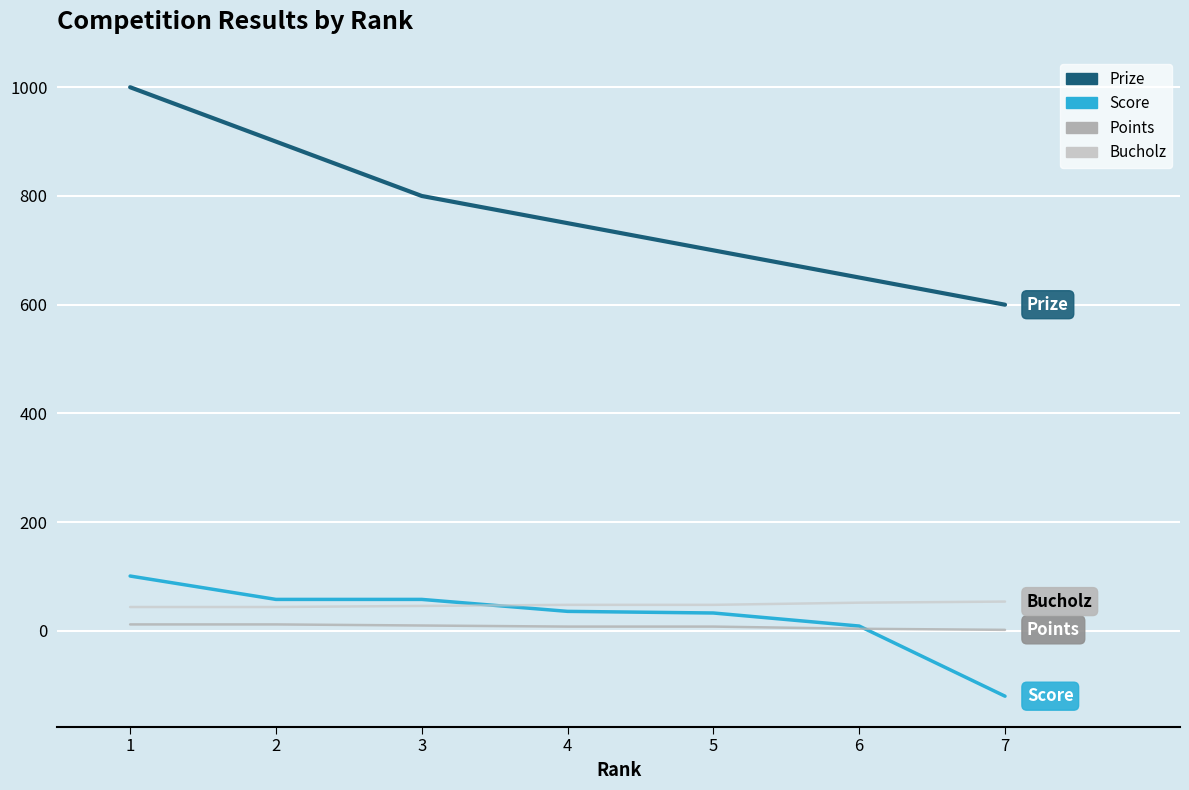

How many values in Score are above zero?

6